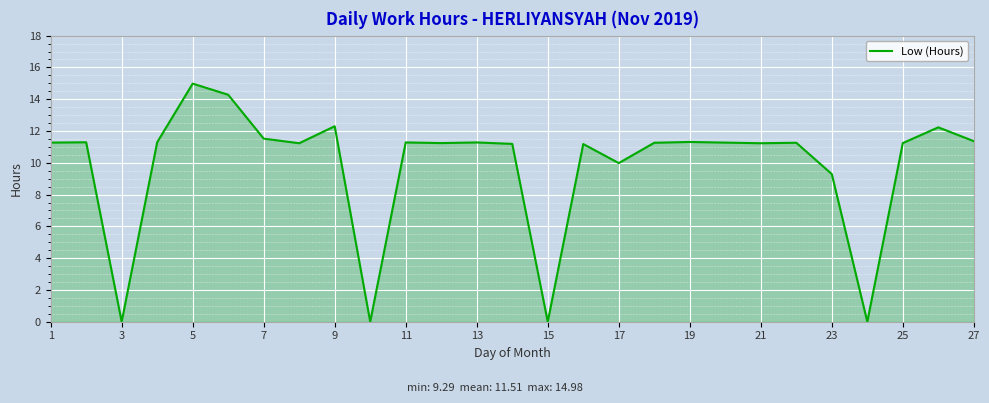

What is the maximum value shown in the chart?

15.0